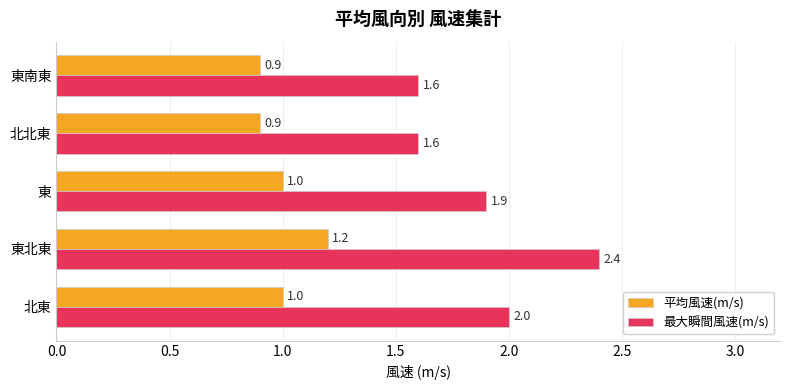

What is the sum of the 最大瞬間風速(m/s) values at 東北東 and 東?

4.3